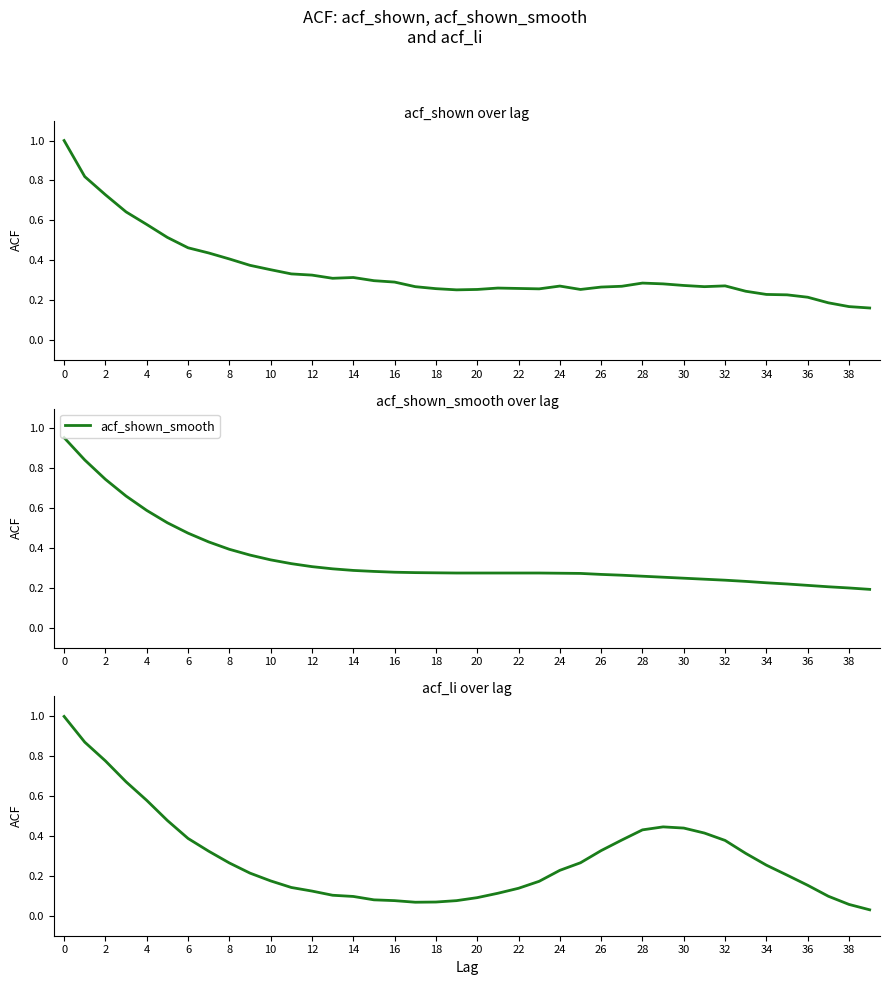

How many times do acf_shown and acf_shown_smooth cross each other?

5